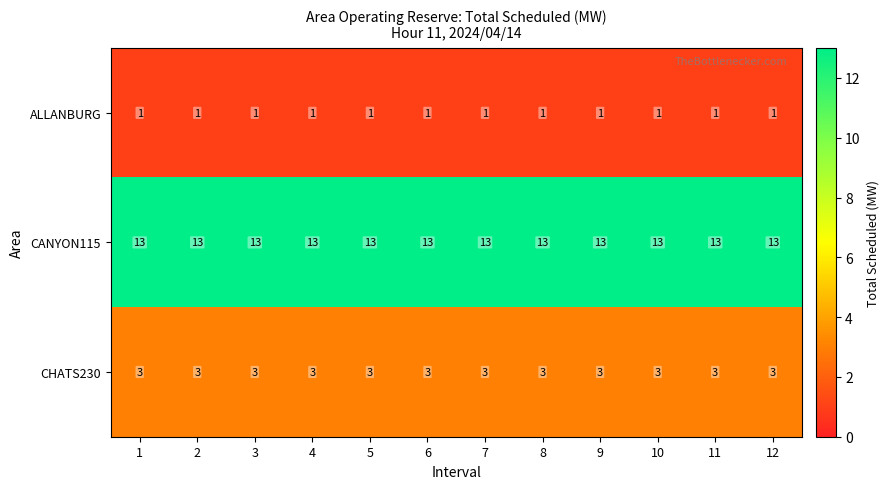

At how many categories does at least one series exceed 8?

12